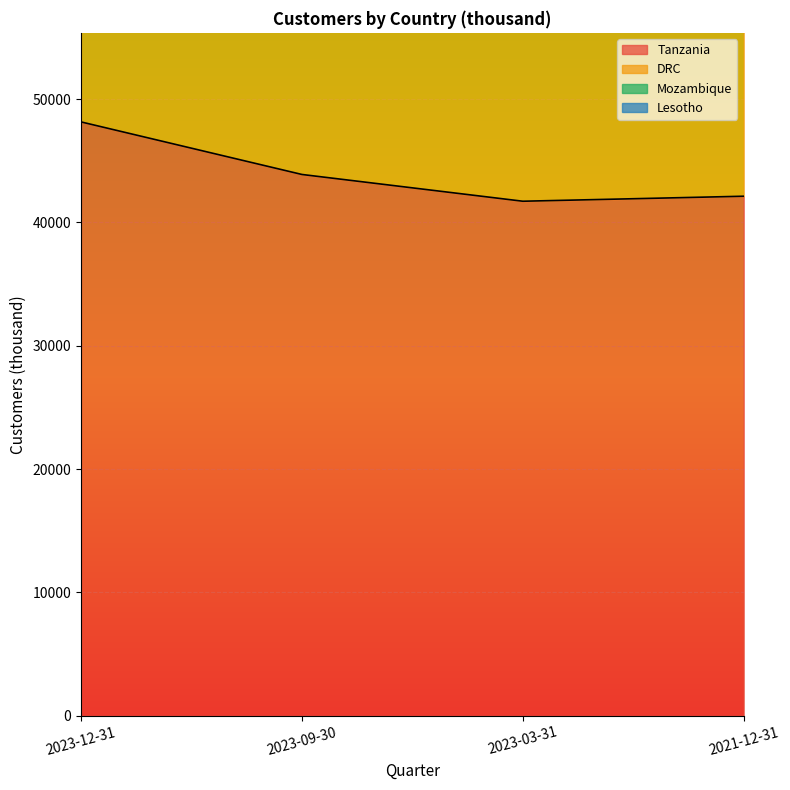

The value of Tanzania at 2023-03-31 is 41716. True or false?

True